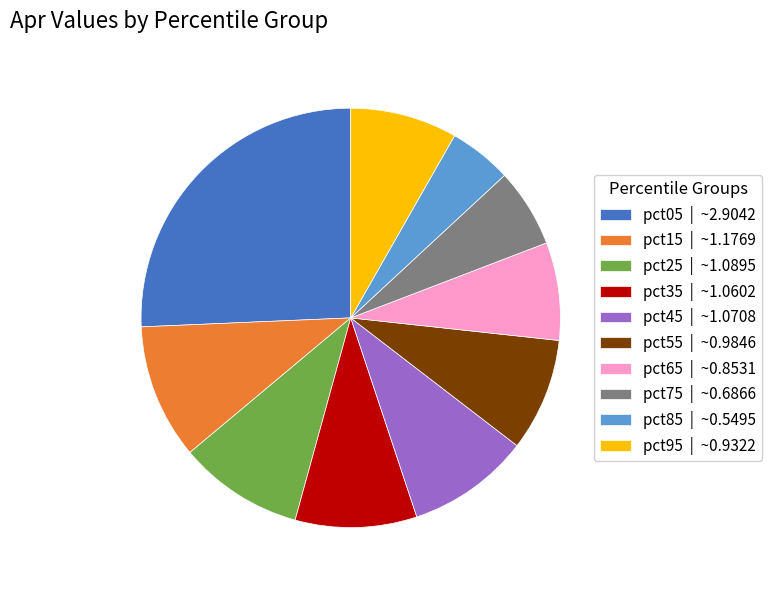

Do pct25 and pct55 together represent more than half of the pie?

No